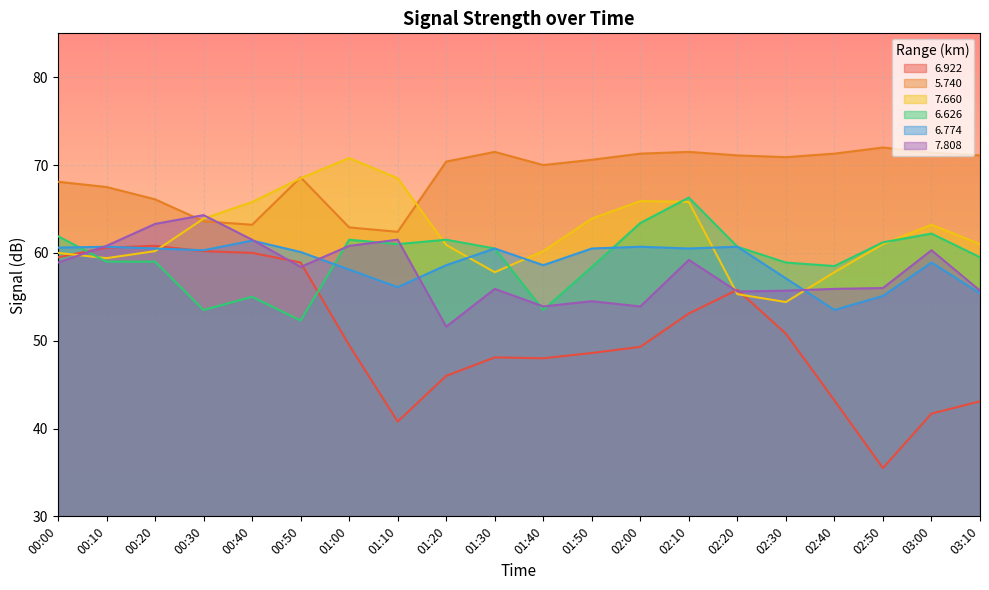

What is the label of the 1st point from the right?

03:10